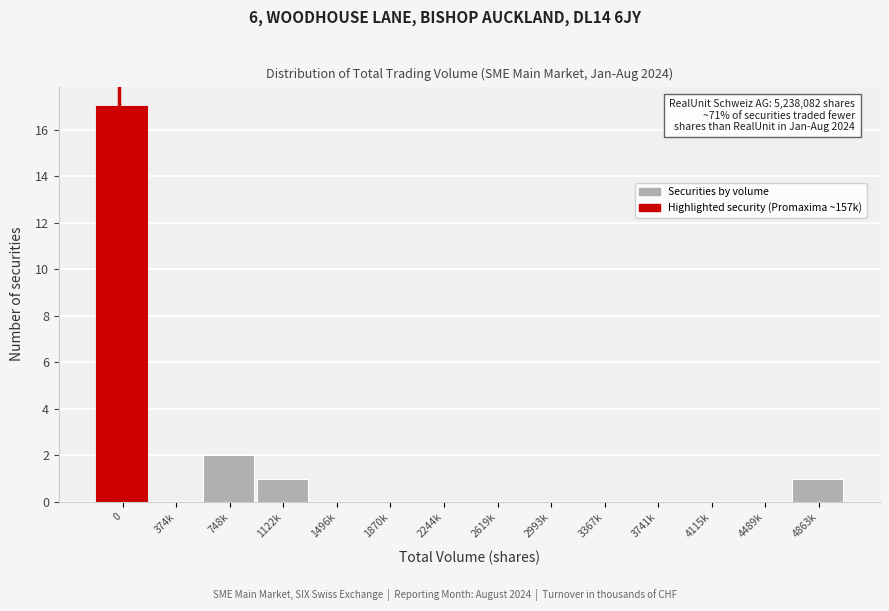

Reading left to right, list all the values displayed in this chart.

0=17	374k=0	748k=2	1122k=1	1496k=0	1870k=0	2244k=0	2619k=0	2993k=0	3367k=0	3741k=0	4115k=0	4489k=0	4863k=1